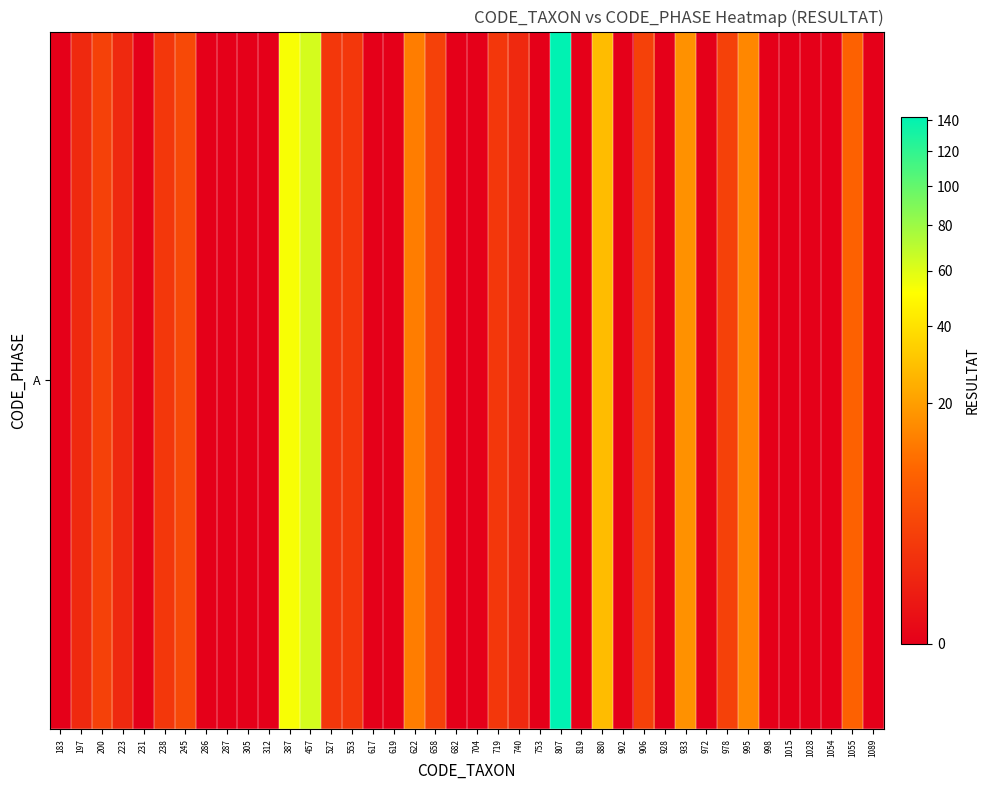

List the labels in order of value, smallest first.

183, 231, 286, 287, 305, 312, 617, 619, 682, 704, 753, 819, 902, 928, 972, 998, 1015, 1028, 1054, 1089, 197, 223, 740, 238, 527, 553, 719, 200, 658, 906, 978, 245, 1055, 622, 995, 933, 880, 387, 457, 807